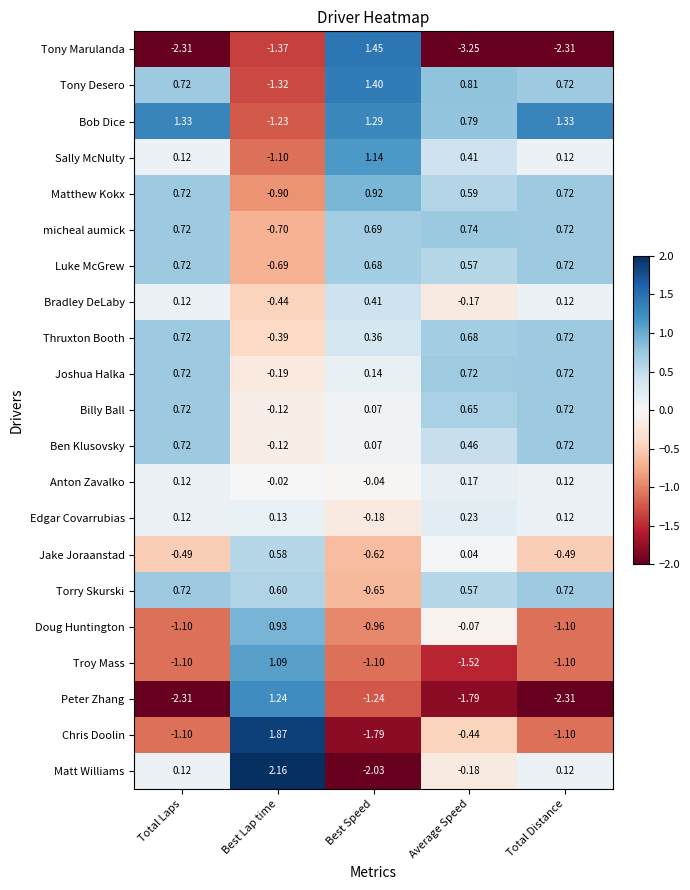

Which series has the largest total across all categories?

Bob Dice